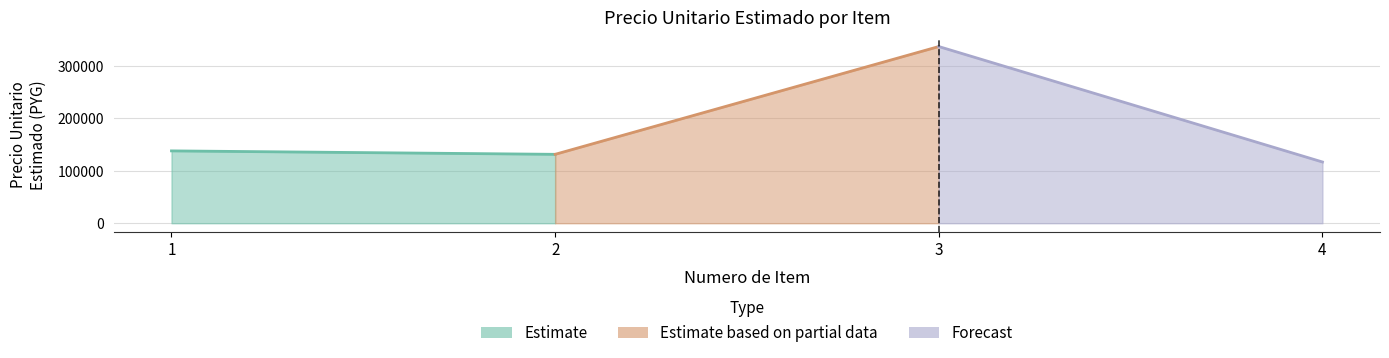

Rank the categories by value from lowest to highest.

4, 2, 1, 3